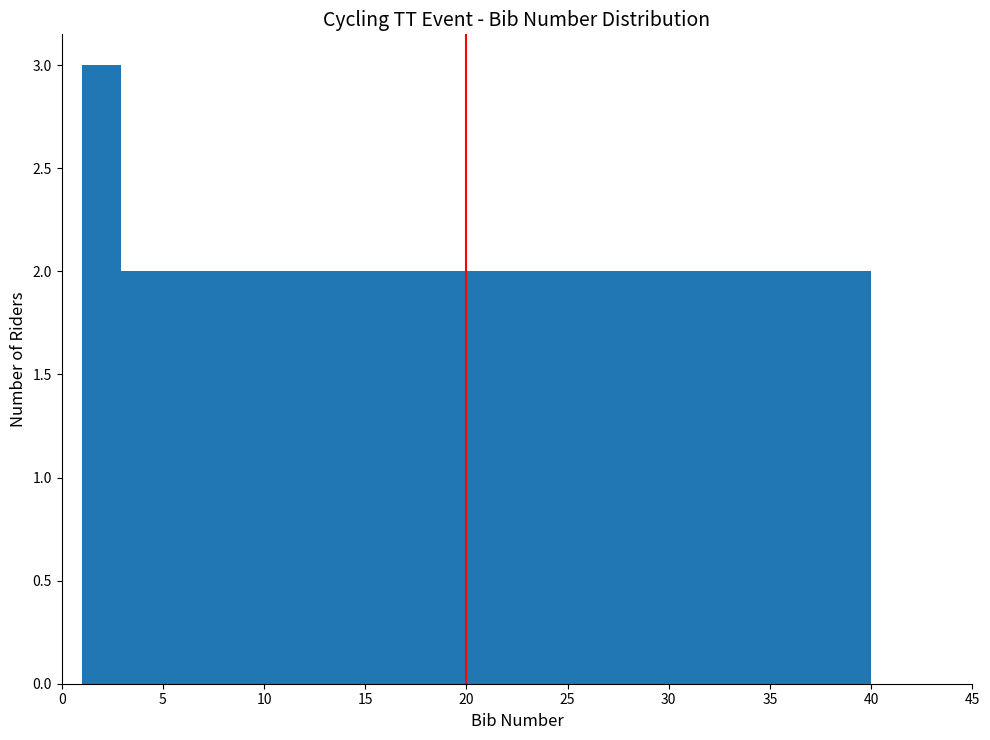

Around what value on the x-axis is the tallest bar? Give the approximate position of its centre, as read against the axis.

2.0